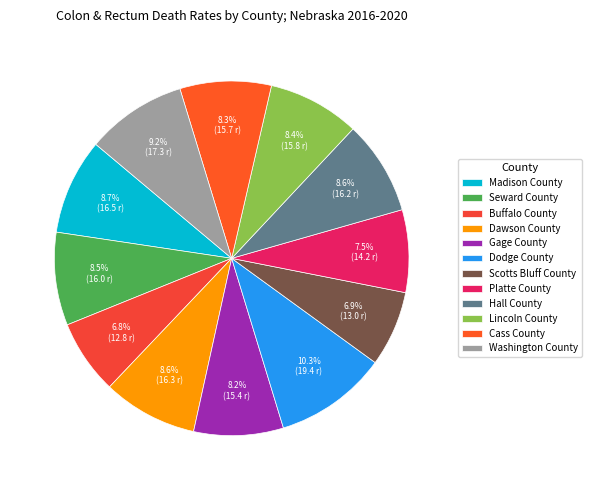

What is the change in value from Gage County to Hall County?

+0.8